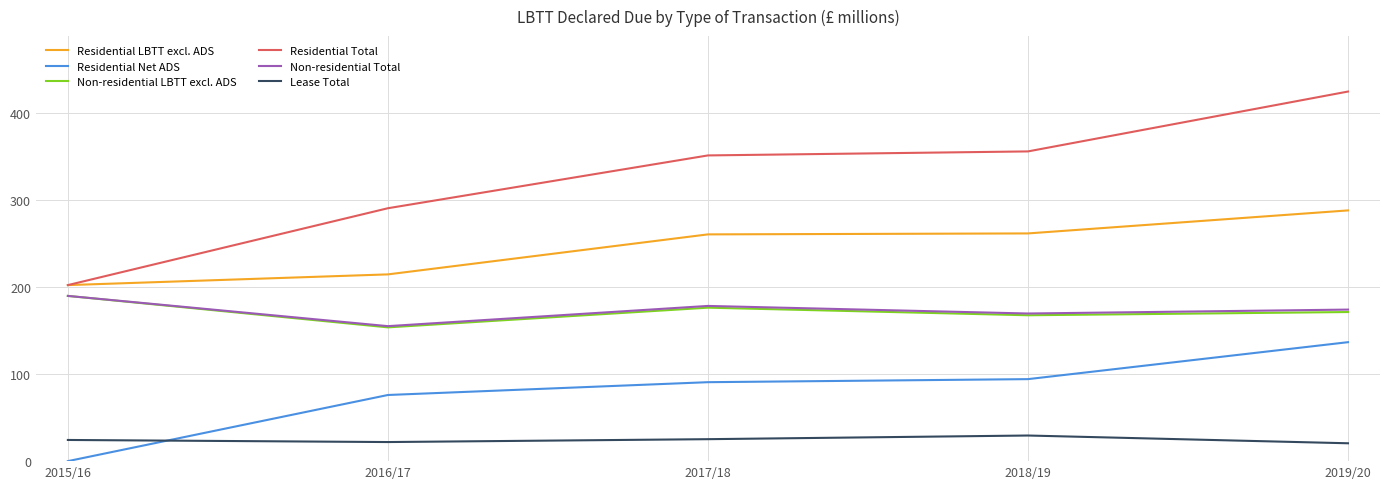

Where is Residential LBTT excl. ADS nearest to the value 244?

2017/18